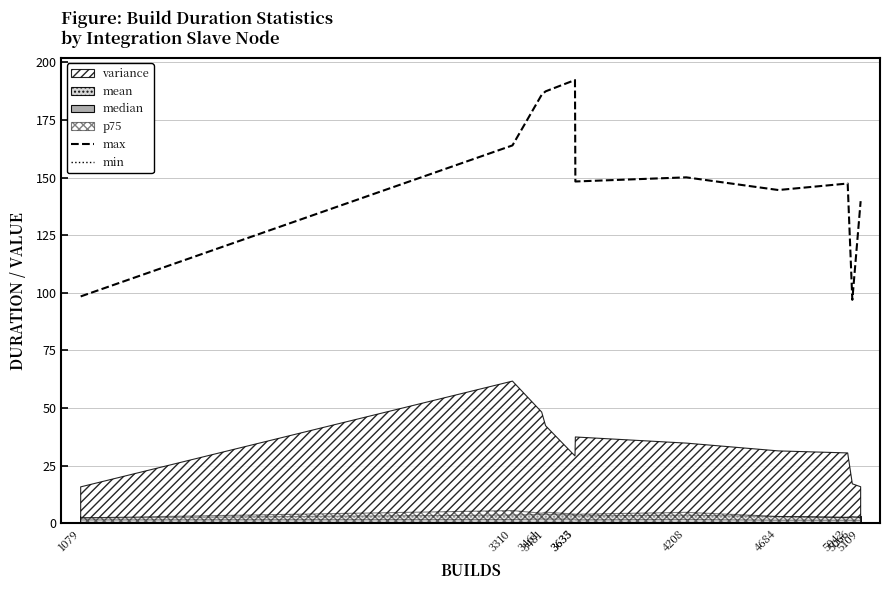

What is the maximum value for max?

192.3